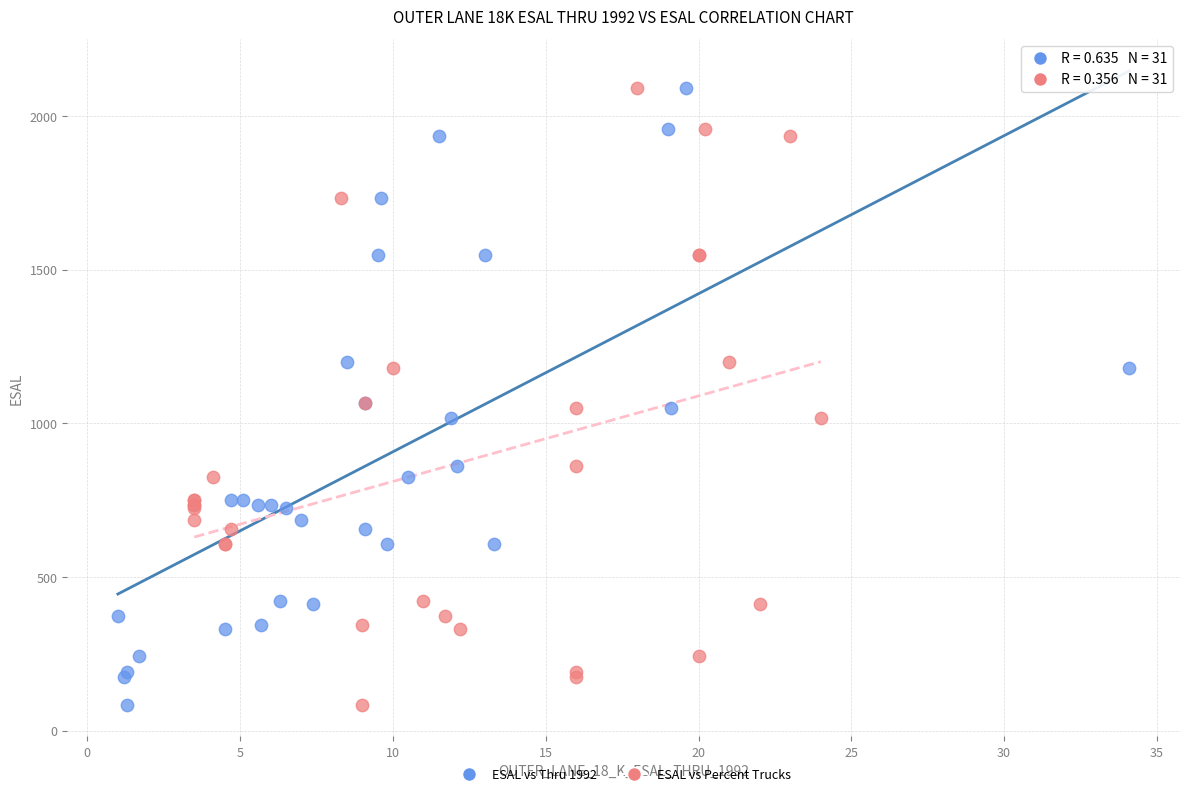

What are all the series names shown in the legend?

ESAL vs Thru 1992, ESAL vs Percent Trucks